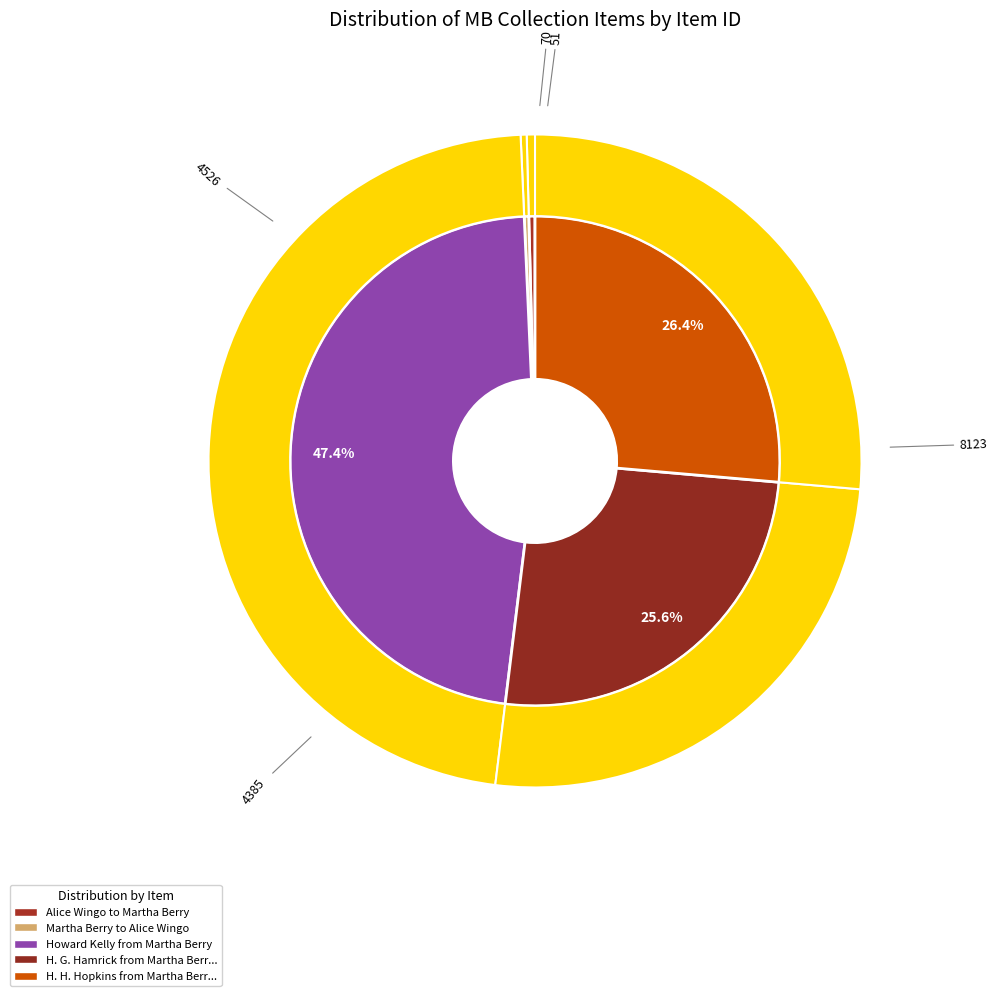

Is there a majority slice in this chart?

No